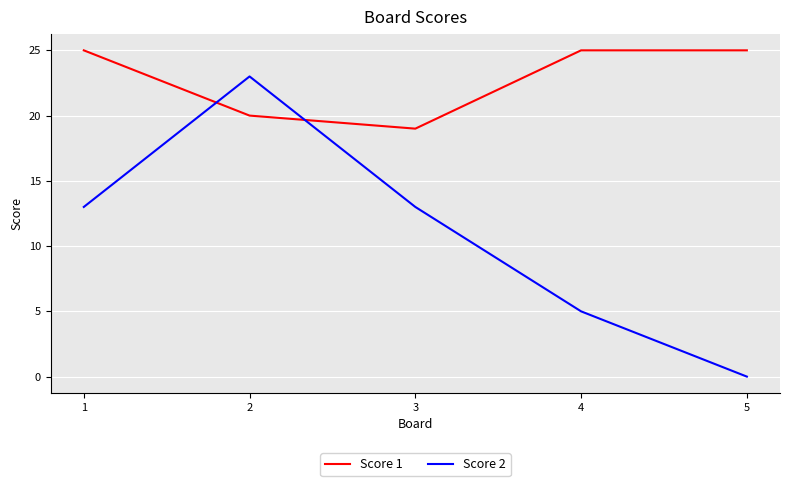

Read the Score 2 value at 2.

23